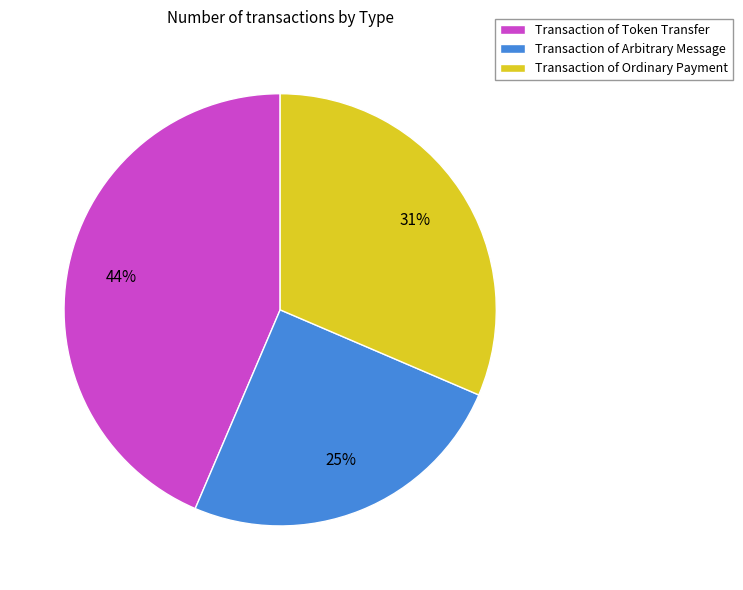

Rank the categories by value from highest to lowest.

Transaction of Token Transfer, Transaction of Ordinary Payment, Transaction of Arbitrary Message